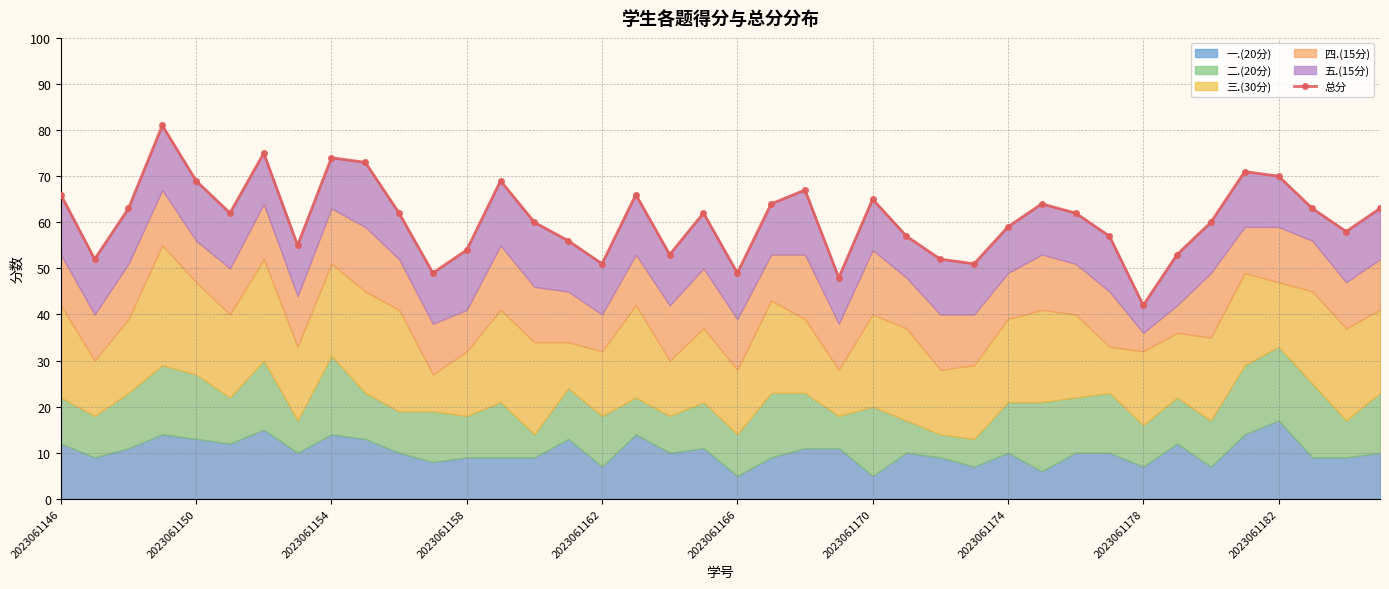

Does the chart have visible grid lines?

Yes